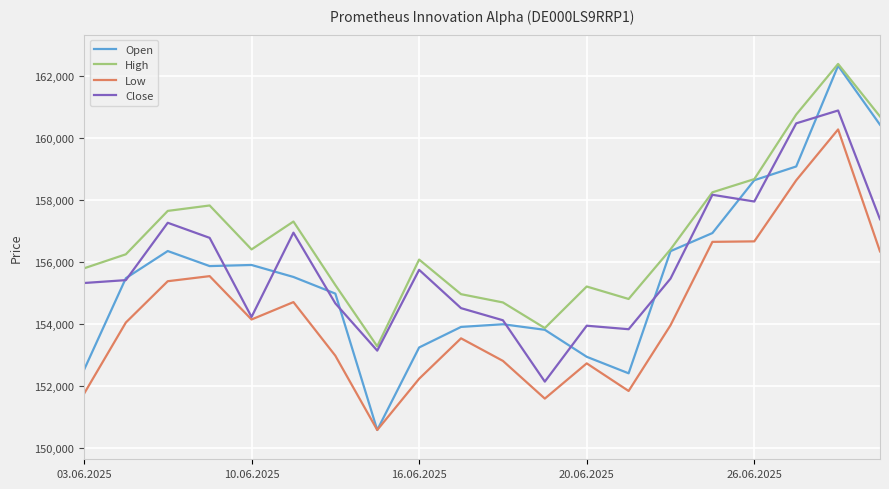

What is the average value of the Close series?

155912